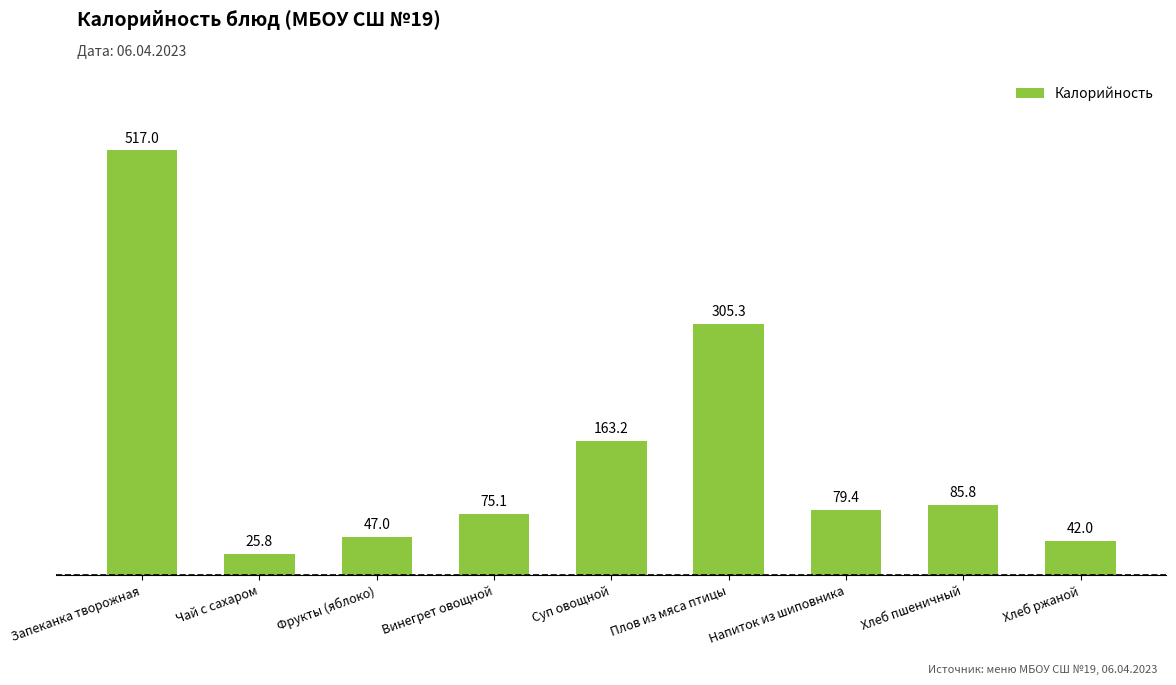

What is the difference between the maximum and second lowest values?

475.0